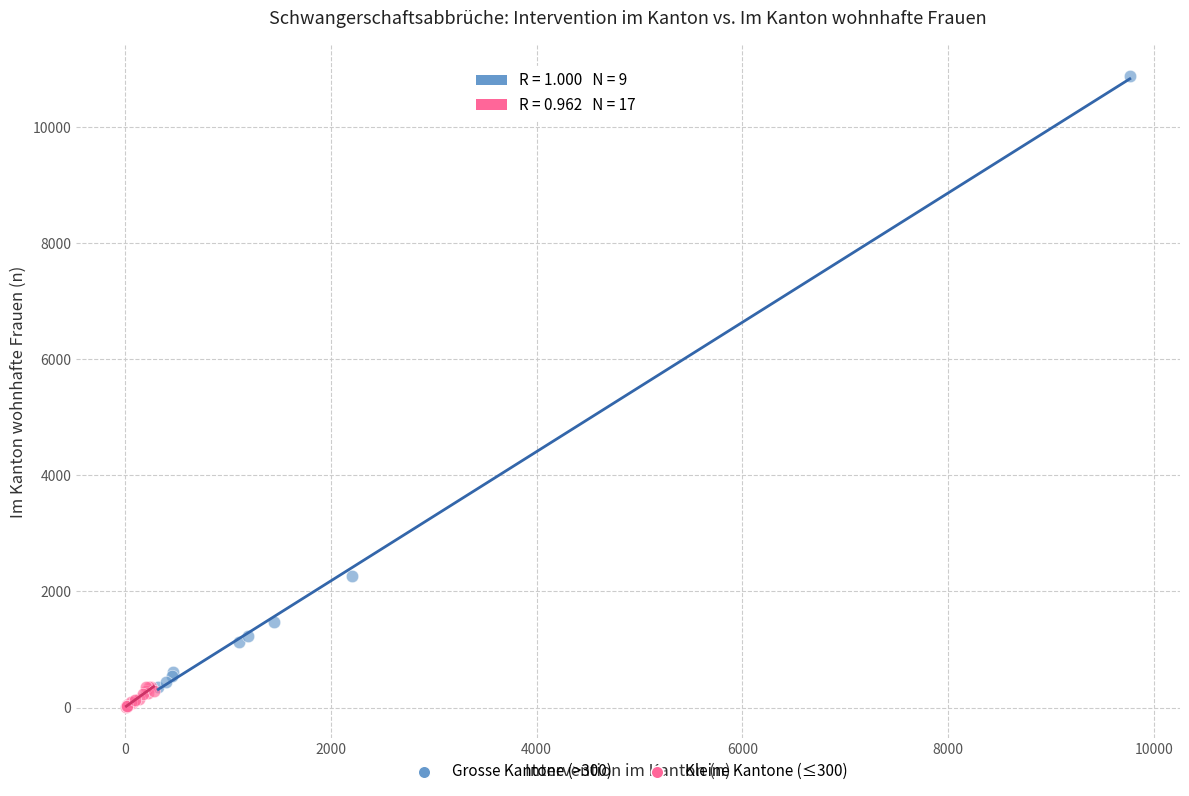

Which series reaches the maximum Y coordinate?

Grosse Kantone (>300)